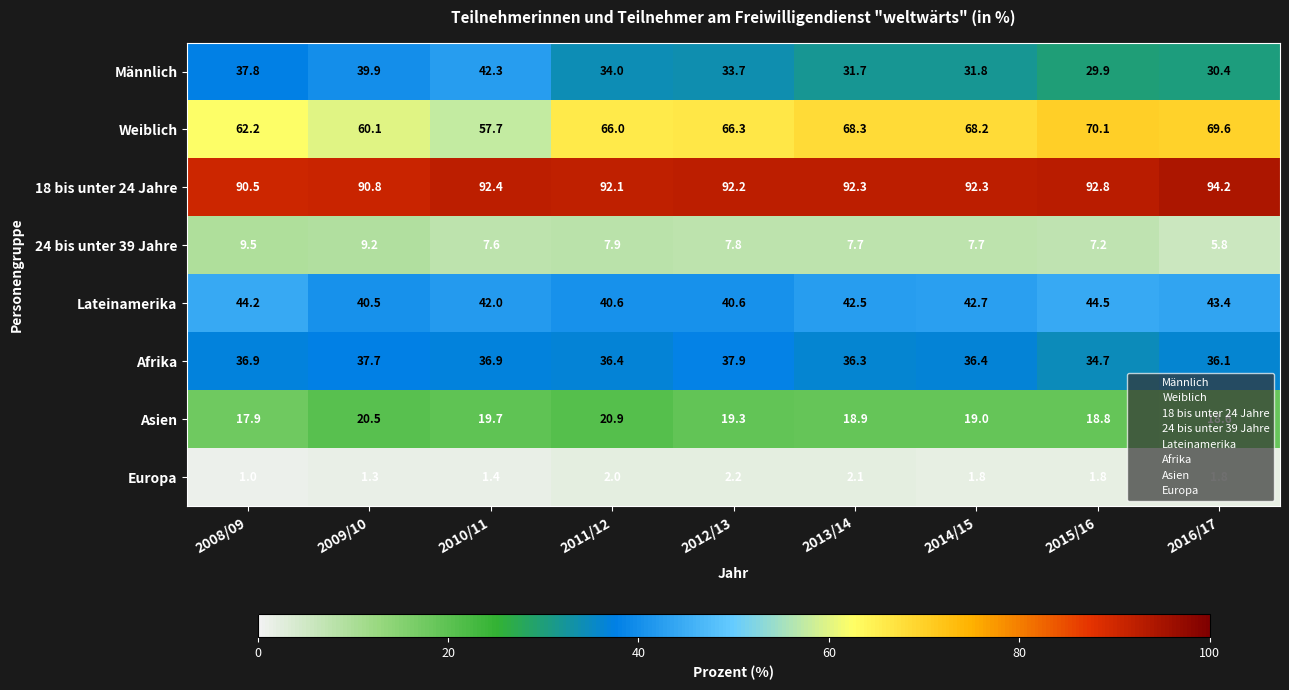

How many series are shown in this chart?

8